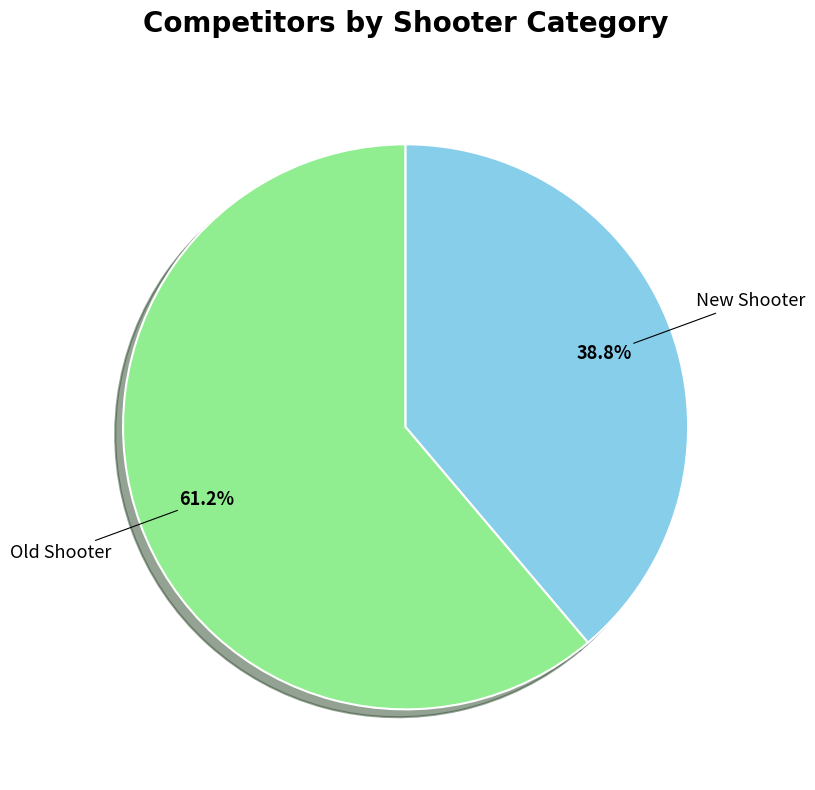

Is there a majority slice in this chart?

Yes